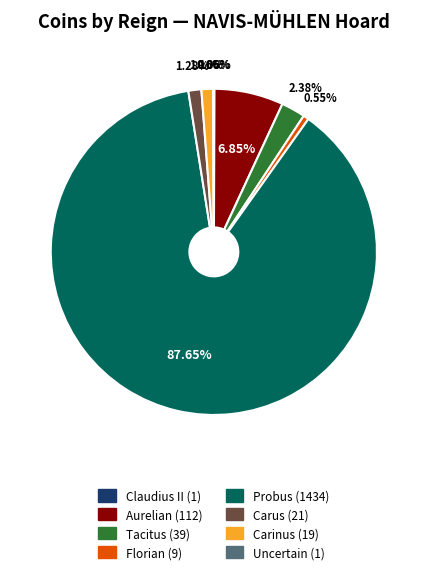

To the nearest percent, what portion does Carus represent?

1%